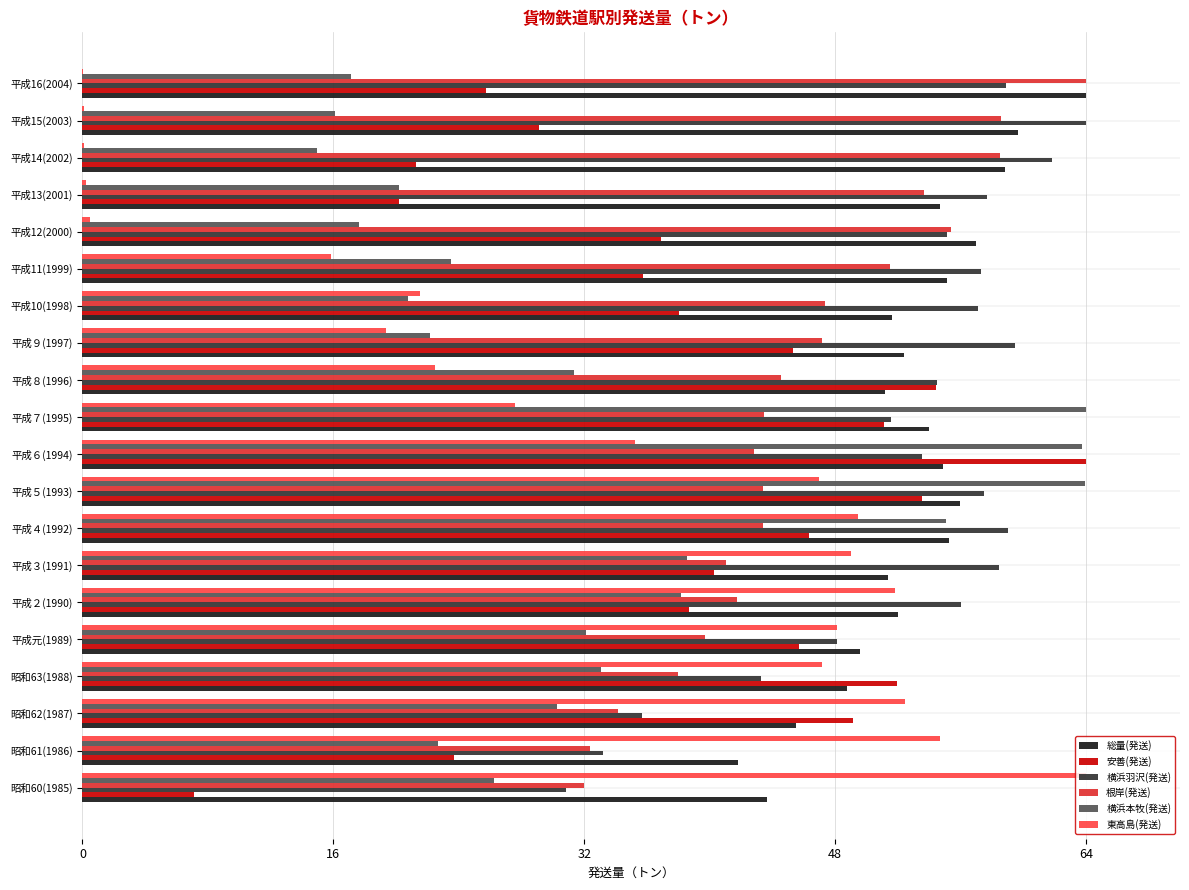

What is the maximum value for 根岸(発送)?

64.0